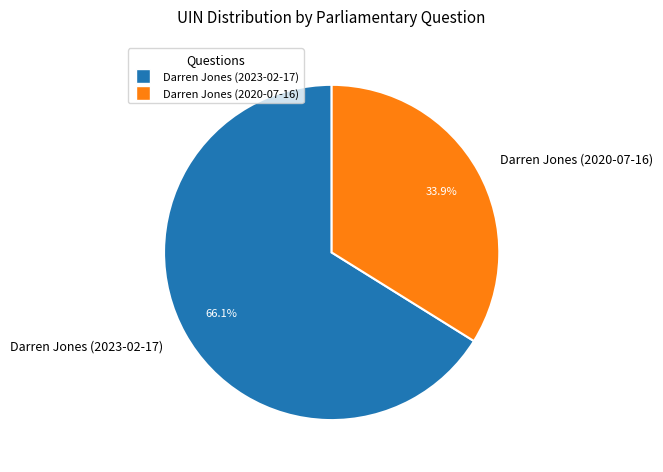

How many slices are in this pie chart?

2